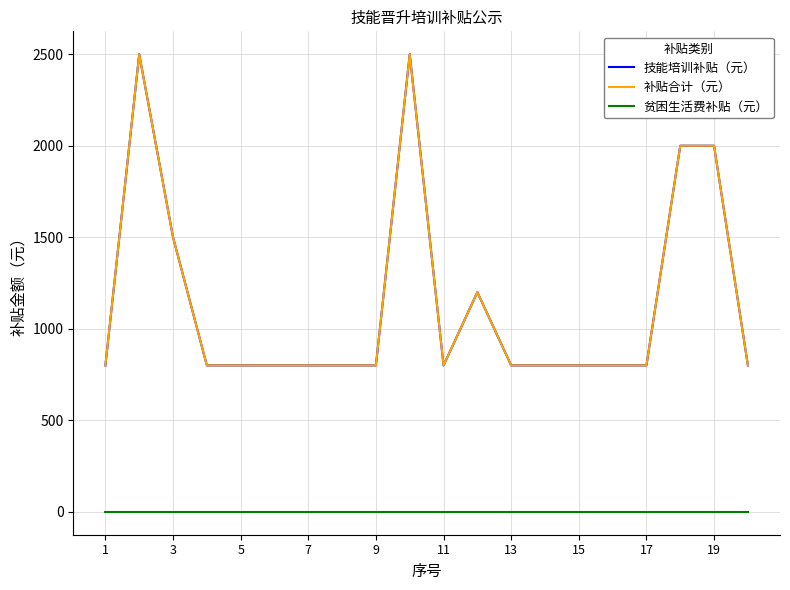

What is the highest value of the 技能培训补贴（元） series?

2500